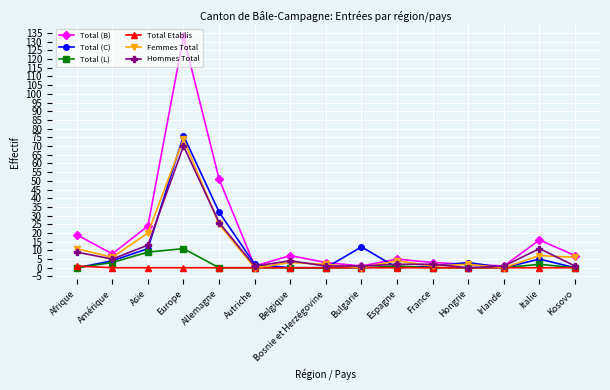

What is the label of the 2nd point from the right?

Italie